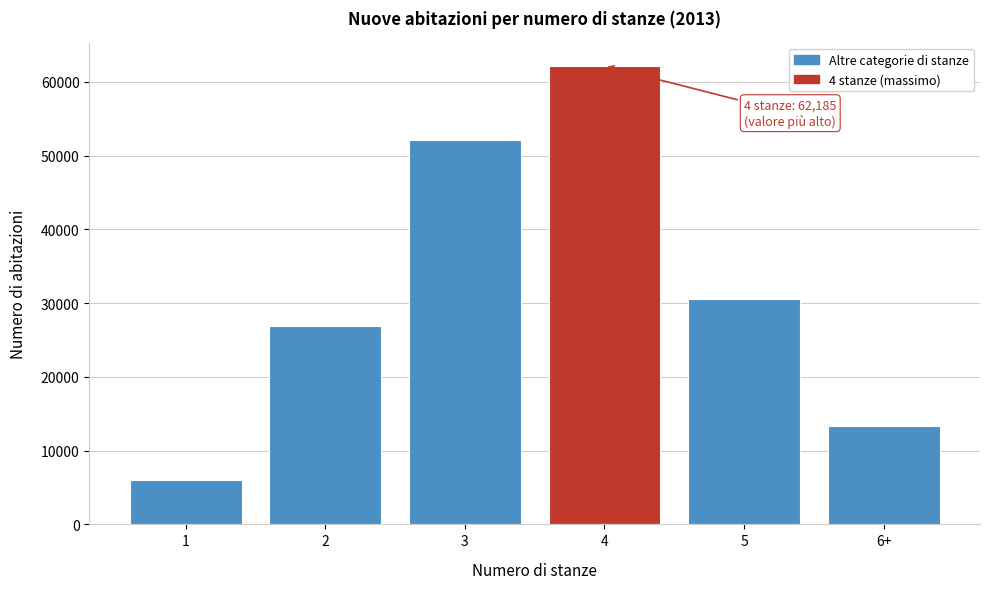

Reading left to right, transcribe all the data shown in this chart.

1=5993	2=26870	3=52106	4=62185	5=30507	6+=13310